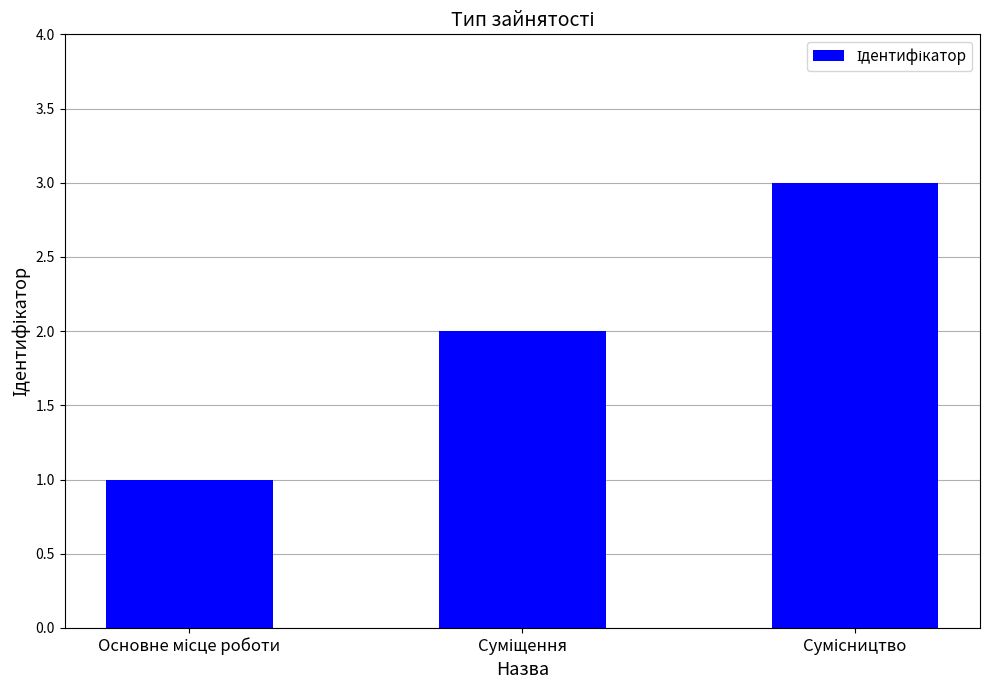

What is the maximum value shown in the chart?

3